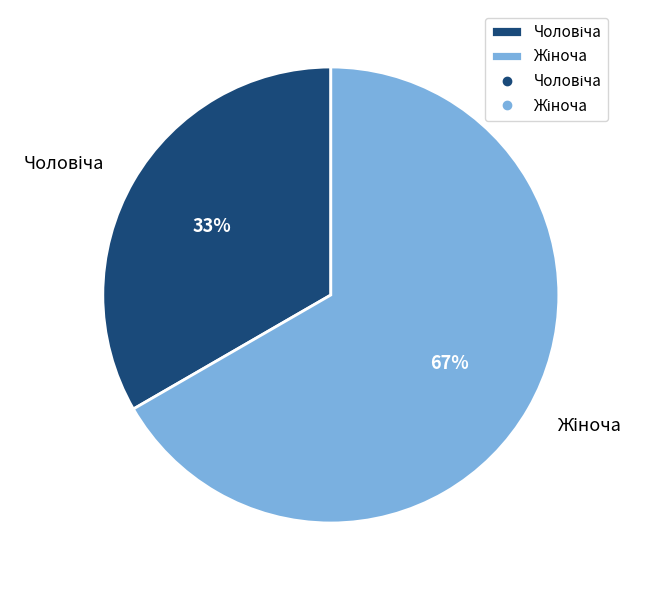

To the nearest percent, what is the average slice percentage?

50%